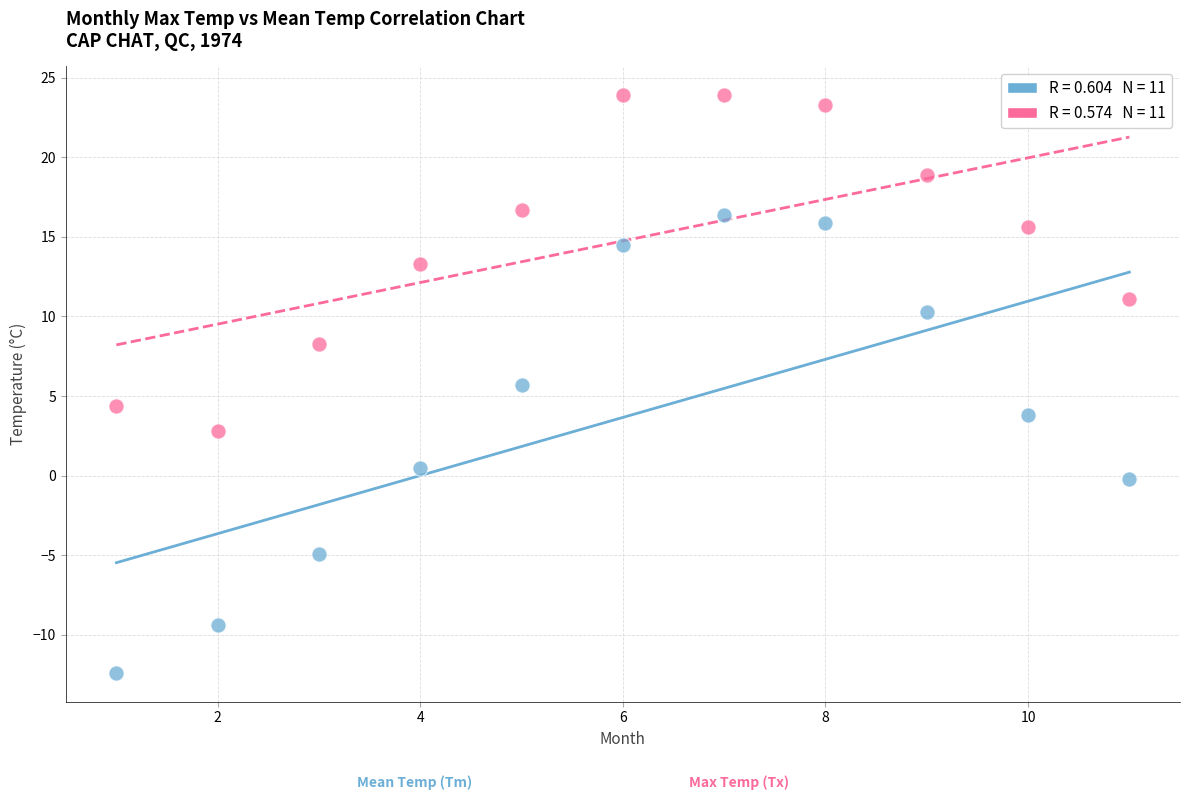

Across all data points, what is the range of Y values (max minus min)?

36.3